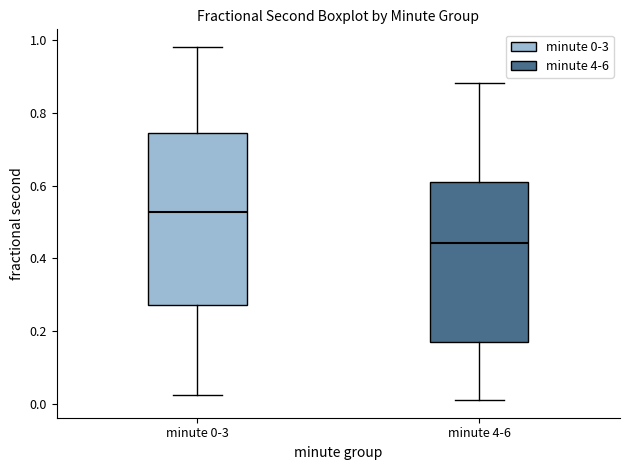

Which box has the highest median line?

minute 0-3